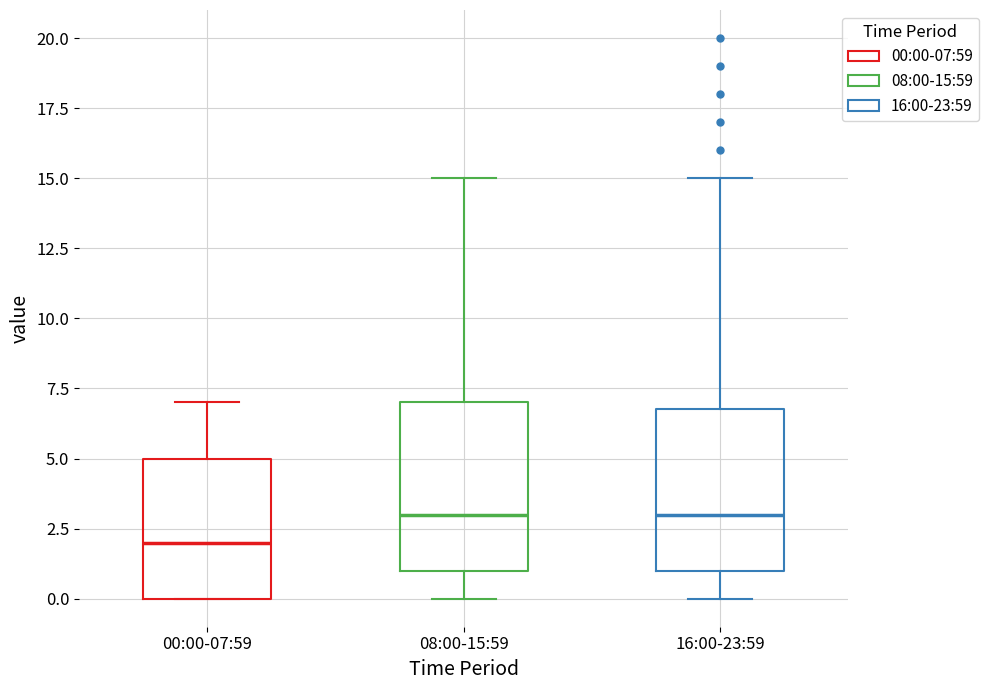

Which box's median line is the lowest?

00:00-07:59